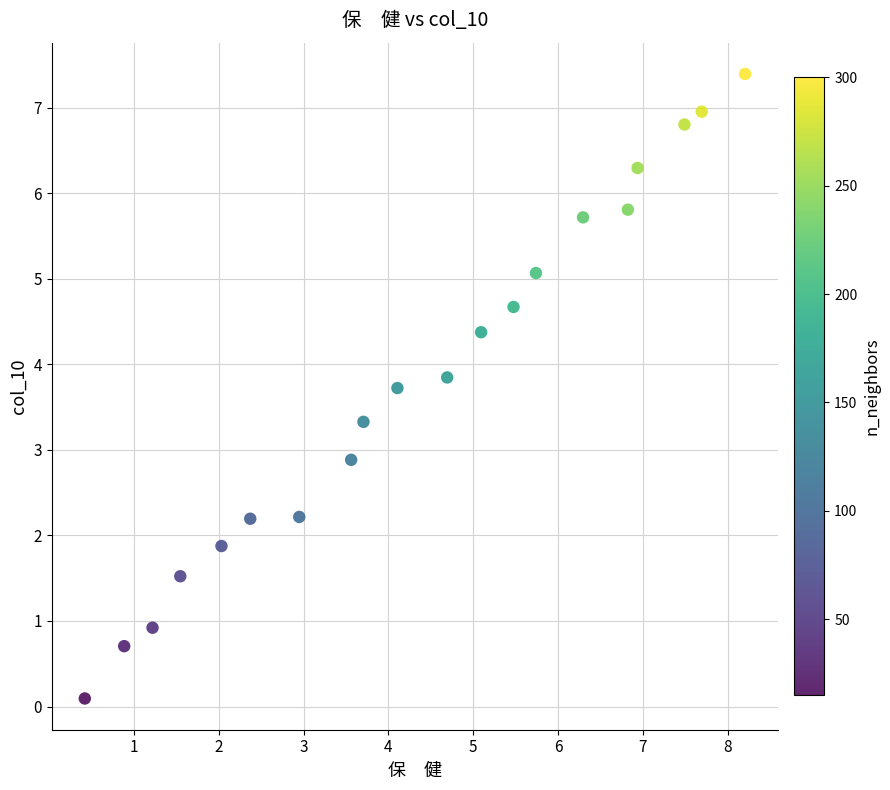

What Y value in the scatter plot is closest to 3?

2.9